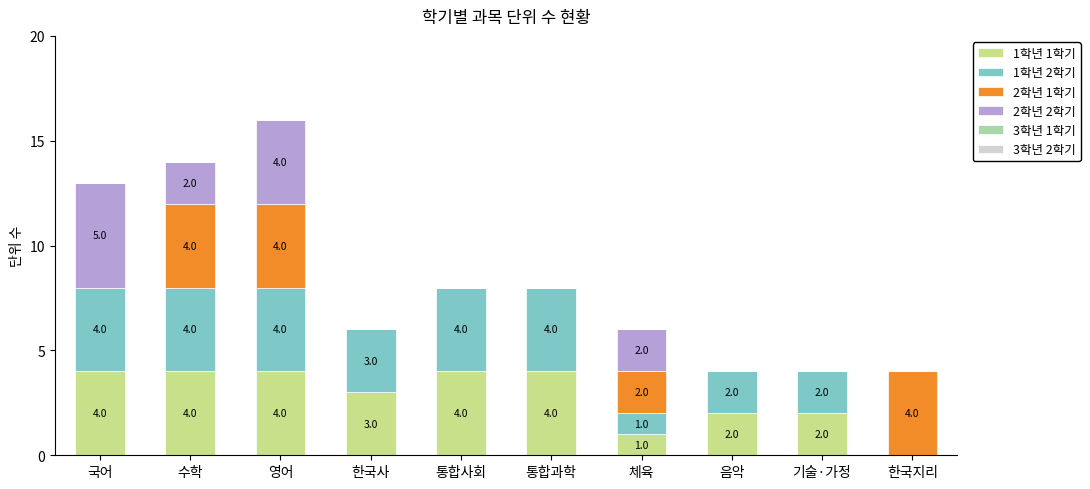

At which category is the sum across all series the highest?

영어